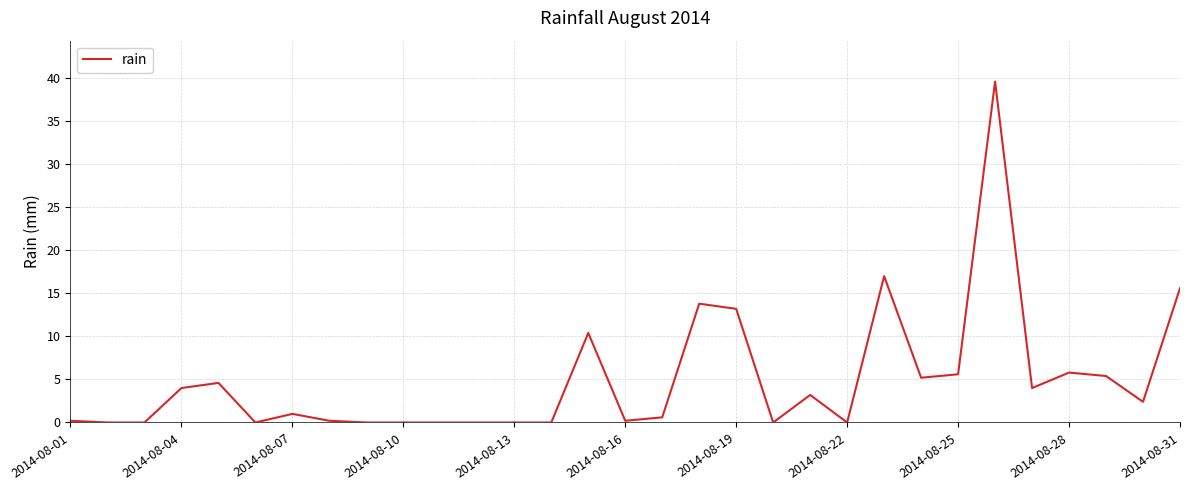

What is the difference between the maximum and minimum values?

39.6